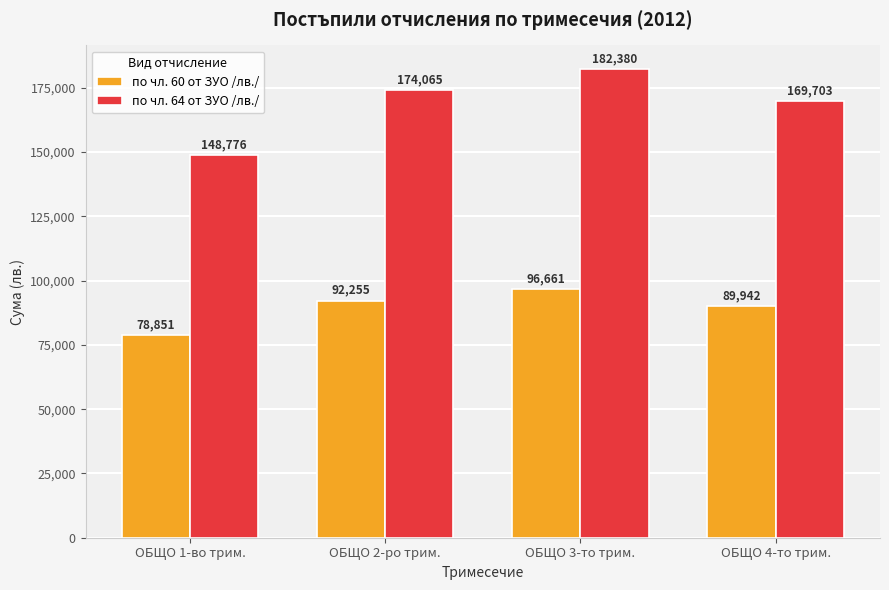

How many series are shown in this chart?

2